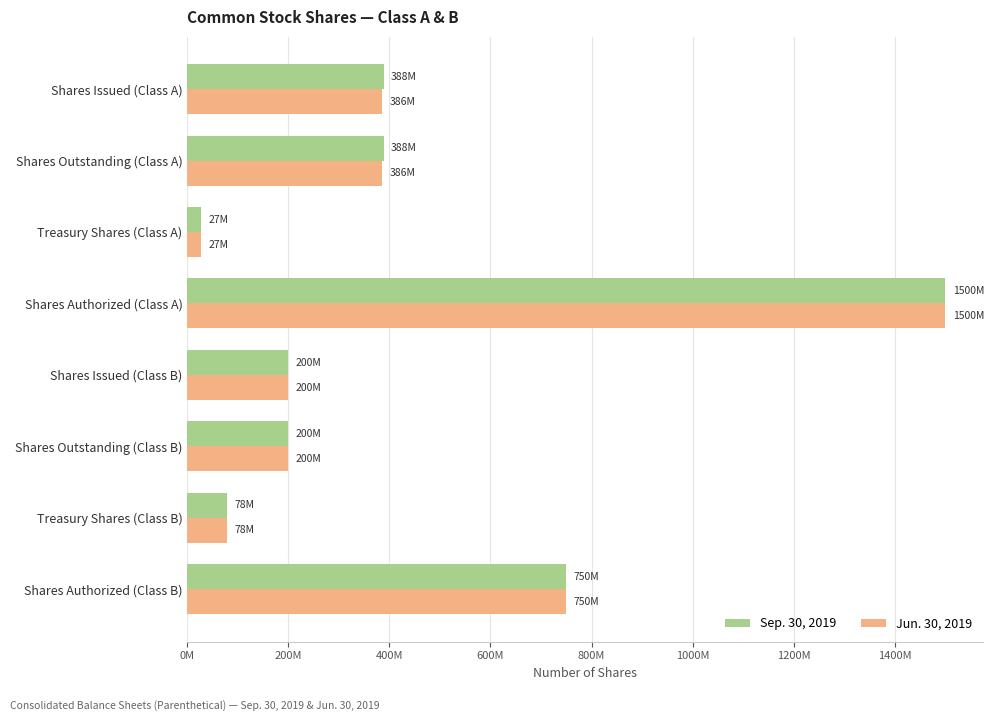

What are all the series names shown in the legend?

Sep. 30, 2019, Jun. 30, 2019